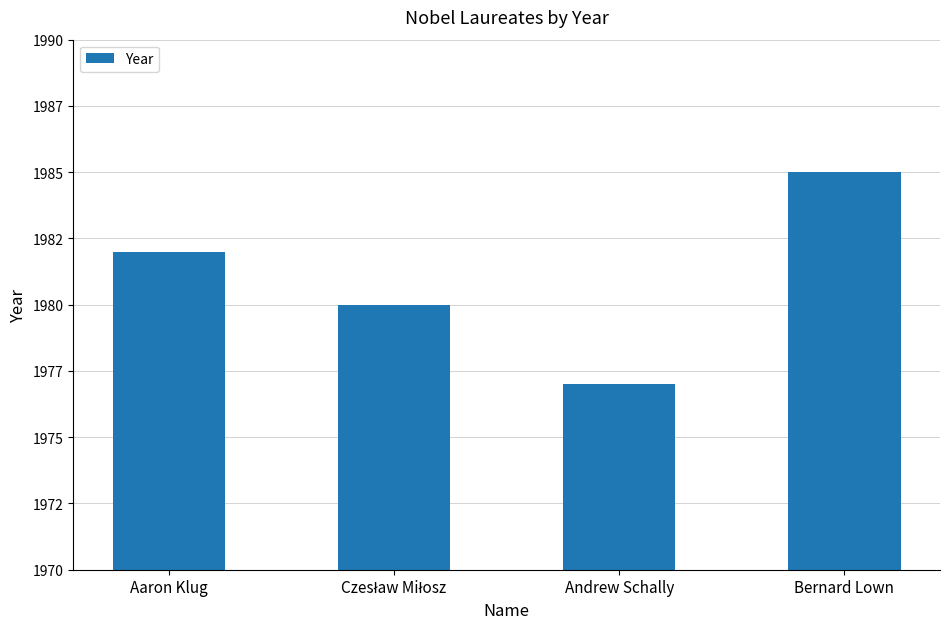

What is the average value?

1981